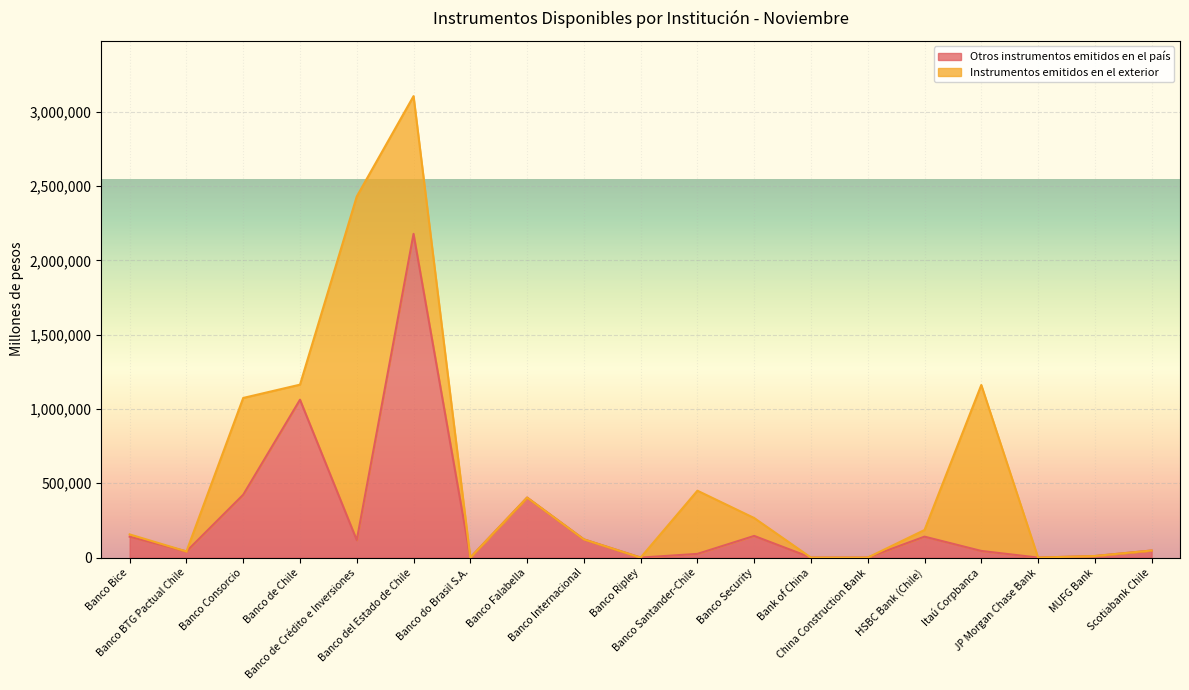

At which label is the value closest to 1089523?

Banco de Chile